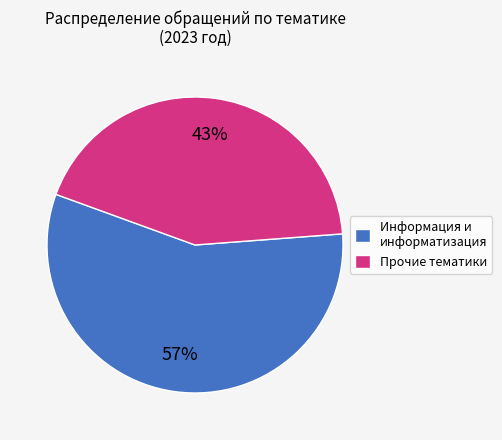

Is there any slice that represents more than half of the pie?

Yes